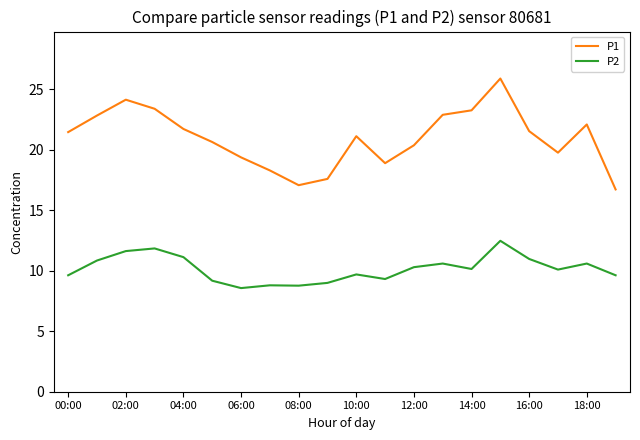

True or false: P1 and P2 cross at least once.

False